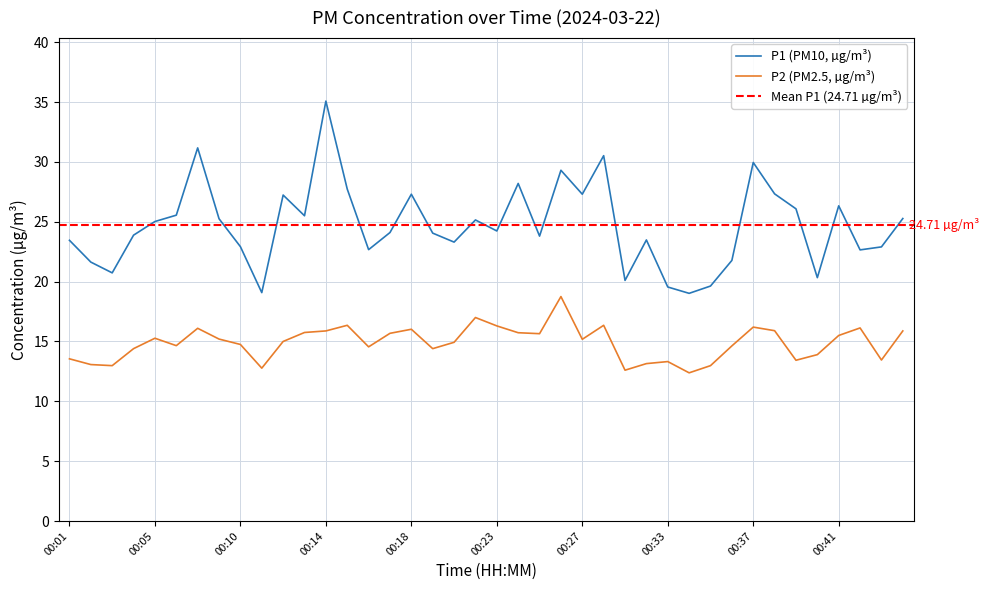

Rank the series by their maximum value, from lowest to highest.

P2, P1